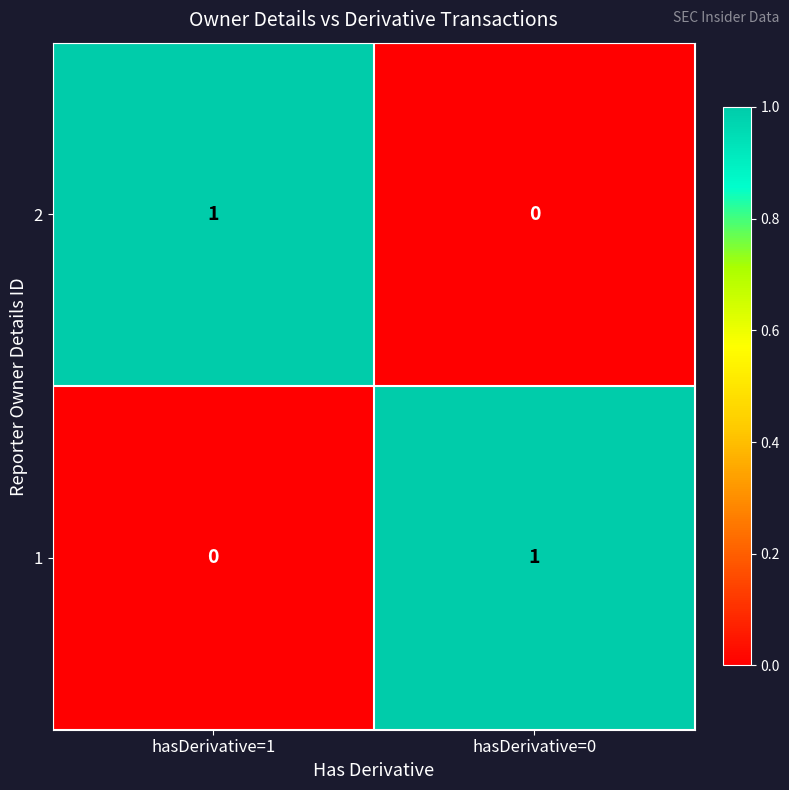

At which label does 2 reach its minimum?

hasDerivative=0